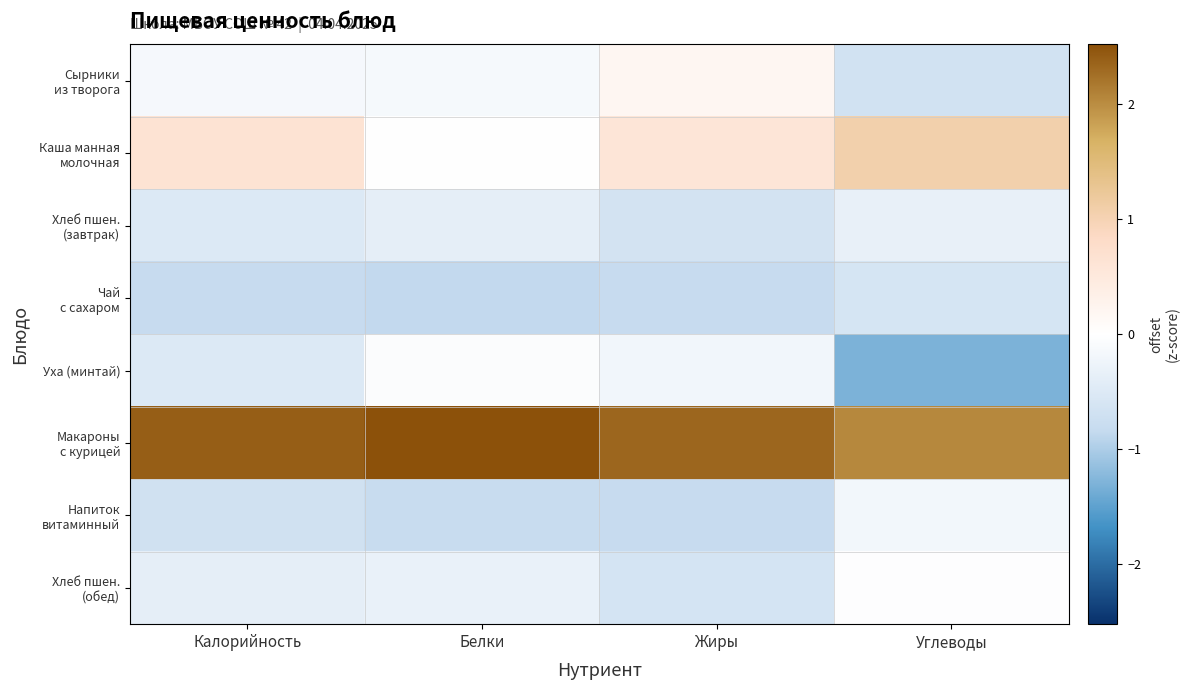

At which category is the sum across all series the highest?

Жиры